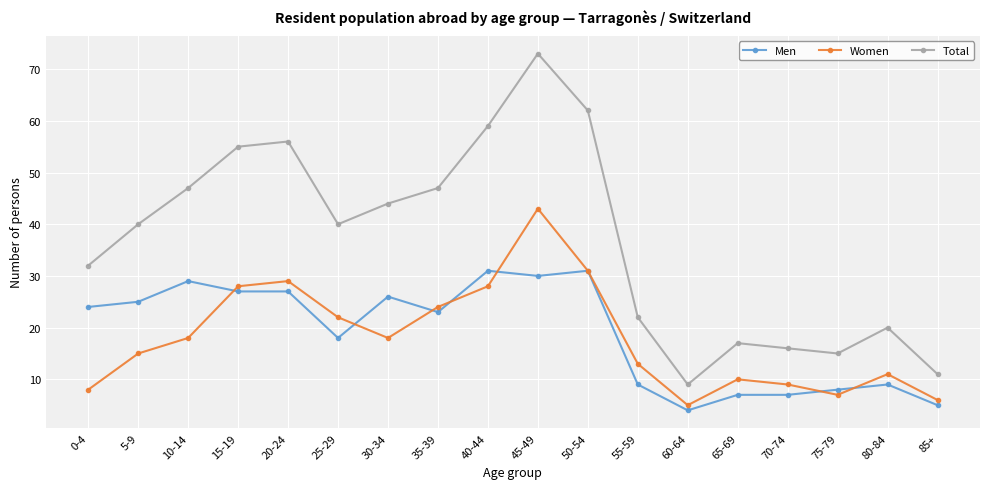

How many lines are shown in the chart?

3